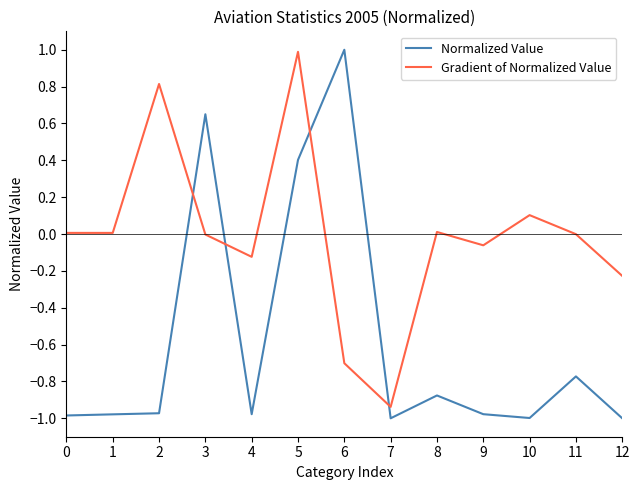

What is the highest value of the Gradient of Normalized Value series?

1.0